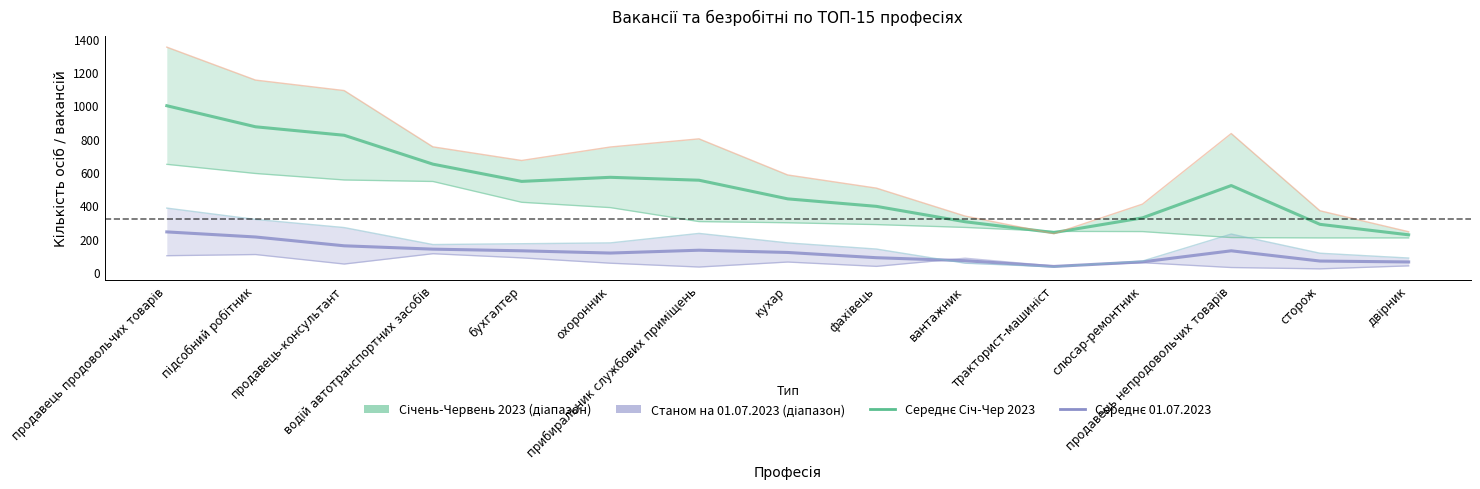

What is the value of the Січень-Червень 2023 point at the 10th from the left?

301.0